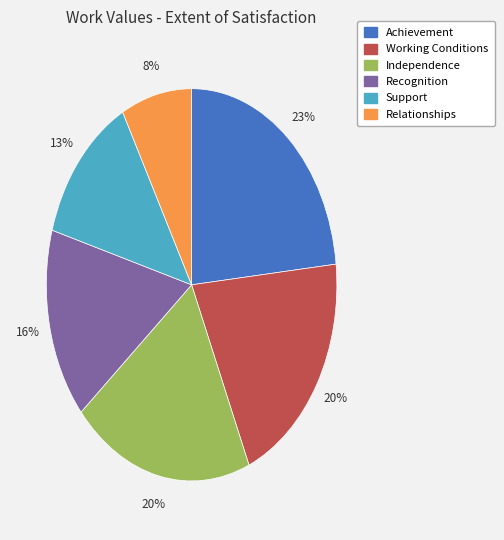

To the nearest percent, what is the combined percentage of Working Conditions and Support?

33%